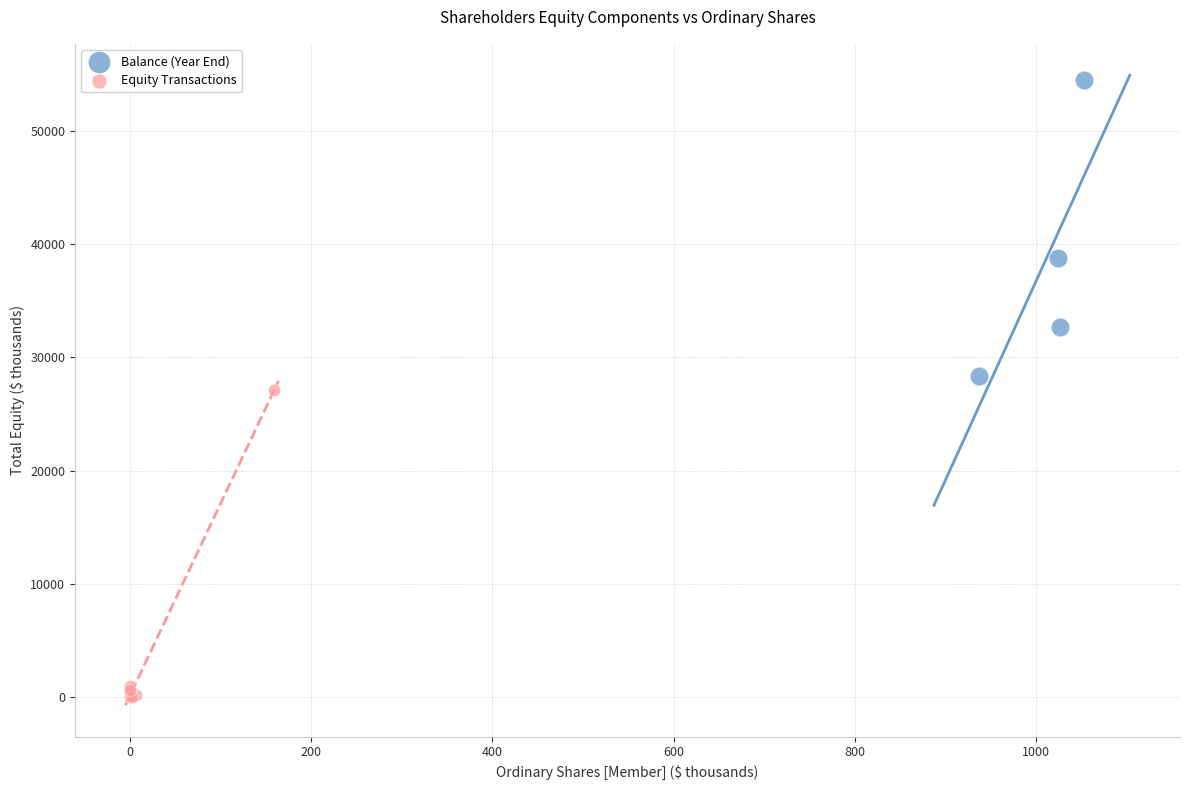

Which series contains the highest Y value?

Balance (Year End)